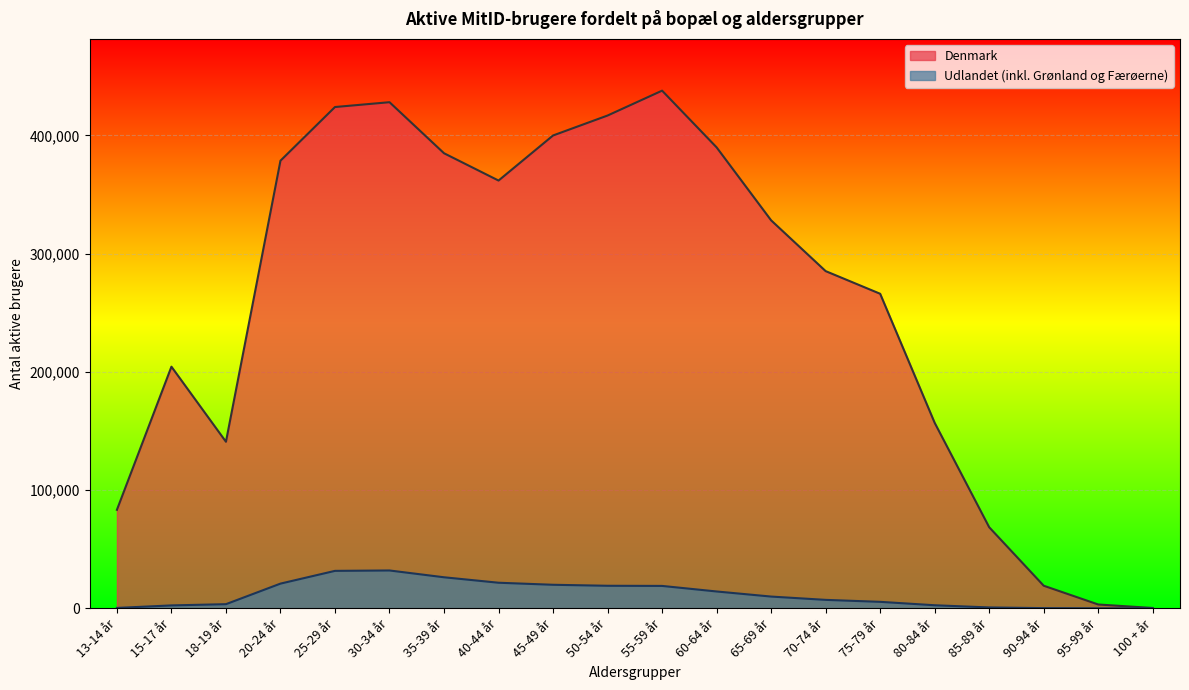

Which series changed the most between 45-49 år and 65-69 år?

Denmark